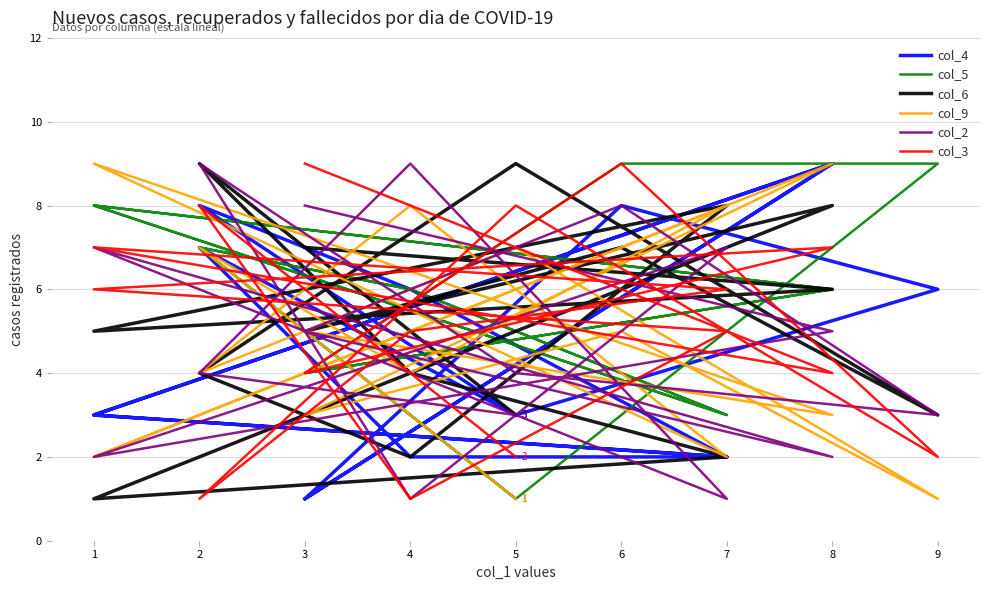

True or false: col_5 and col_6 intersect in this chart.

True